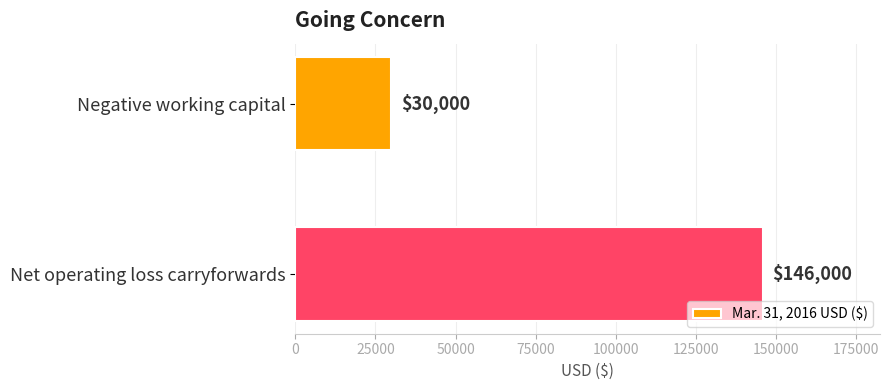

What is the minimum value shown in the chart?

30000